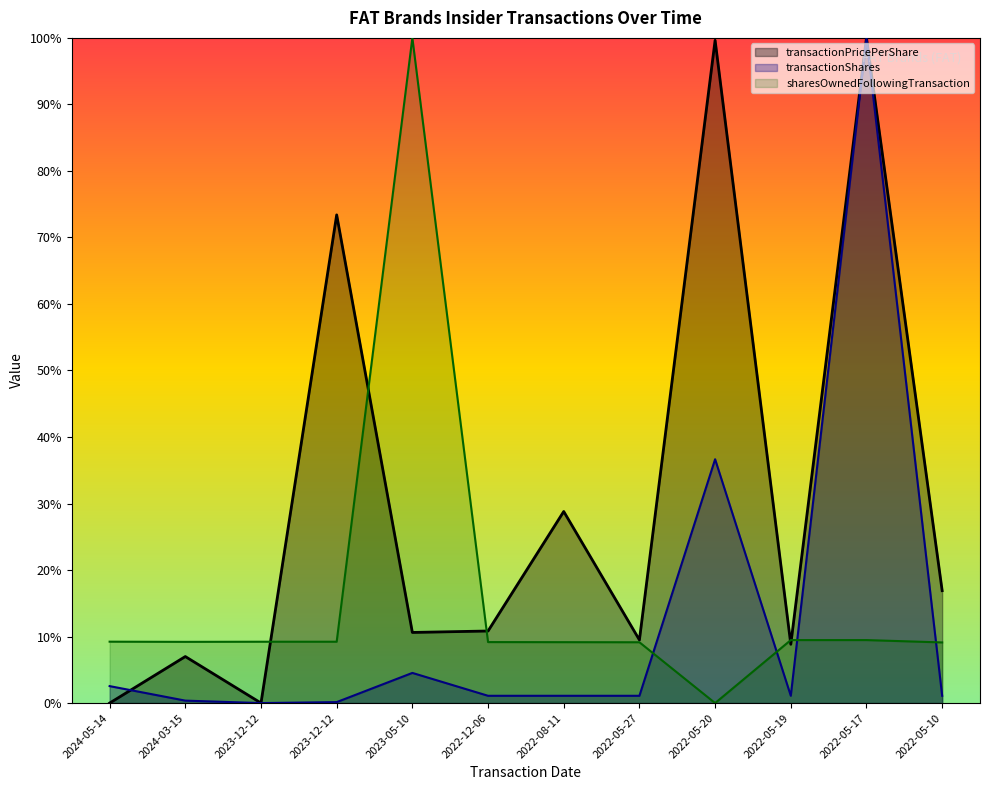

Reading left to right, transcribe all the data shown in this chart.

transactionPricePerShare: 2024-05-14=0.0	2024-03-15=7.0	2023-12-12=0.0	2023-12-12=73.4	2023-05-10=10.6	2022-12-06=10.8	2022-08-11=28.8	2022-05-27=9.5	2022-05-20=99.6	2022-05-19=8.8	2022-05-17=100.0	2022-05-10=16.9
transactionShares: 2024-05-14=2.6	2024-03-15=0.4	2023-12-12=0.0	2023-12-12=0.1	2023-05-10=4.5	2022-12-06=1.1	2022-08-11=1.1	2022-05-27=1.1	2022-05-20=36.7	2022-05-19=1.1	2022-05-17=100.0	2022-05-10=1.1
sharesOwnedFollowingTransaction: 2024-05-14=9.2	2024-03-15=9.2	2023-12-12=9.2	2023-12-12=9.2	2023-05-10=100.0	2022-12-06=9.2	2022-08-11=9.2	2022-05-27=9.1	2022-05-20=0.0	2022-05-19=9.5	2022-05-17=9.5	2022-05-10=9.1